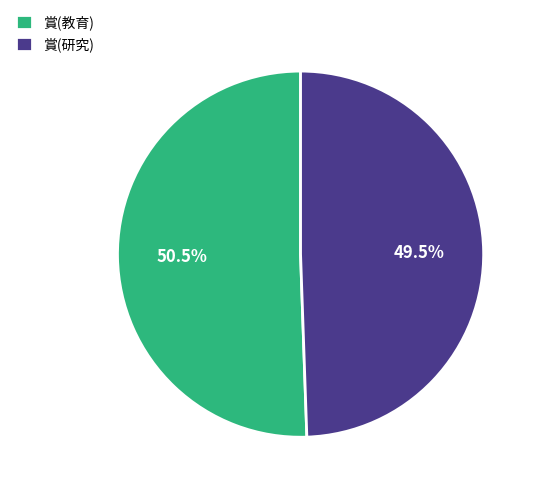

Approximately how many times larger is the value at 賞(研究) compared to 賞(教育)?

1.0